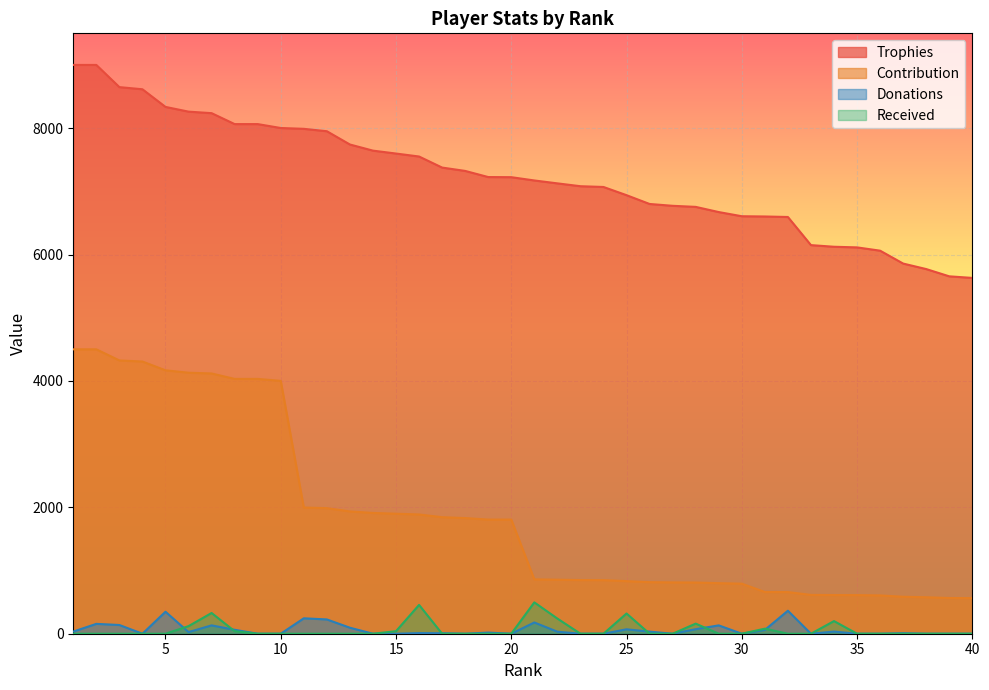

How many times do Received and Donations cross each other?

6